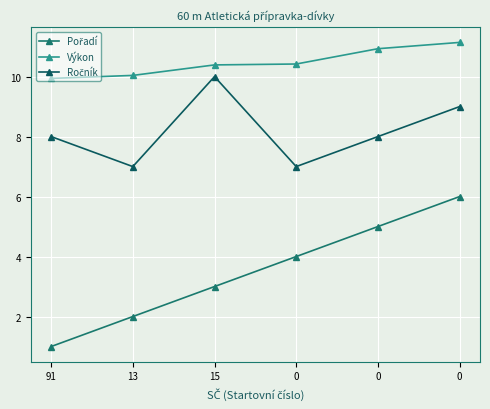

How many categories are shown in the chart?

6